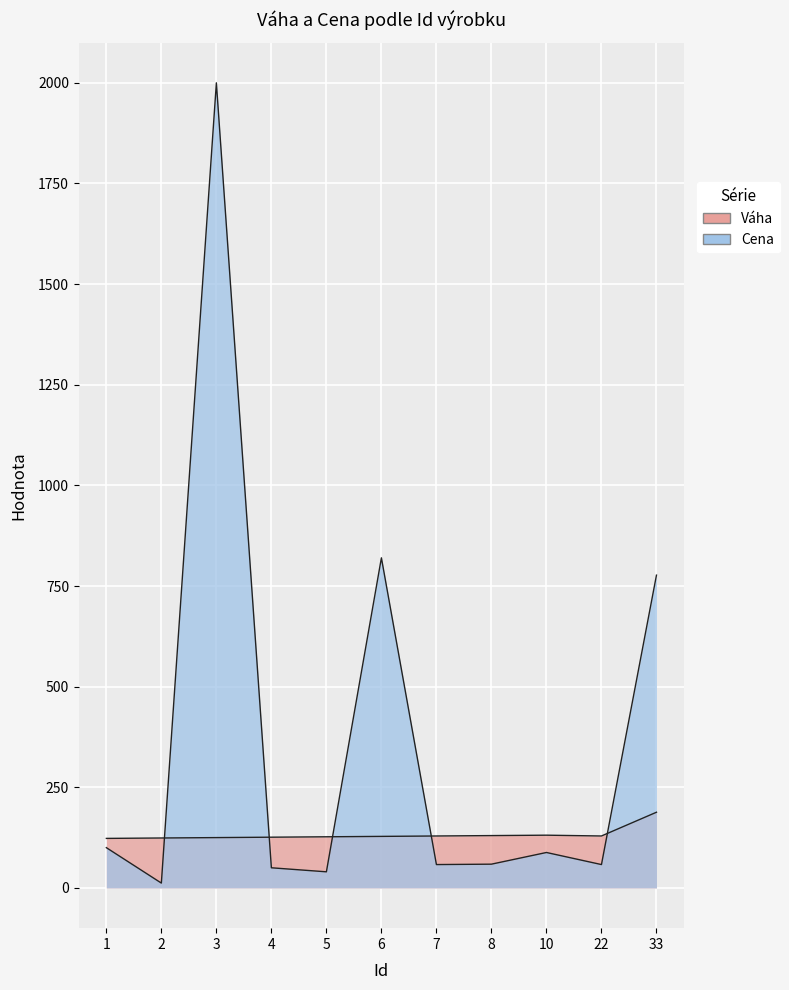

Between 1 and 5, which series saw the biggest shift?

Cena